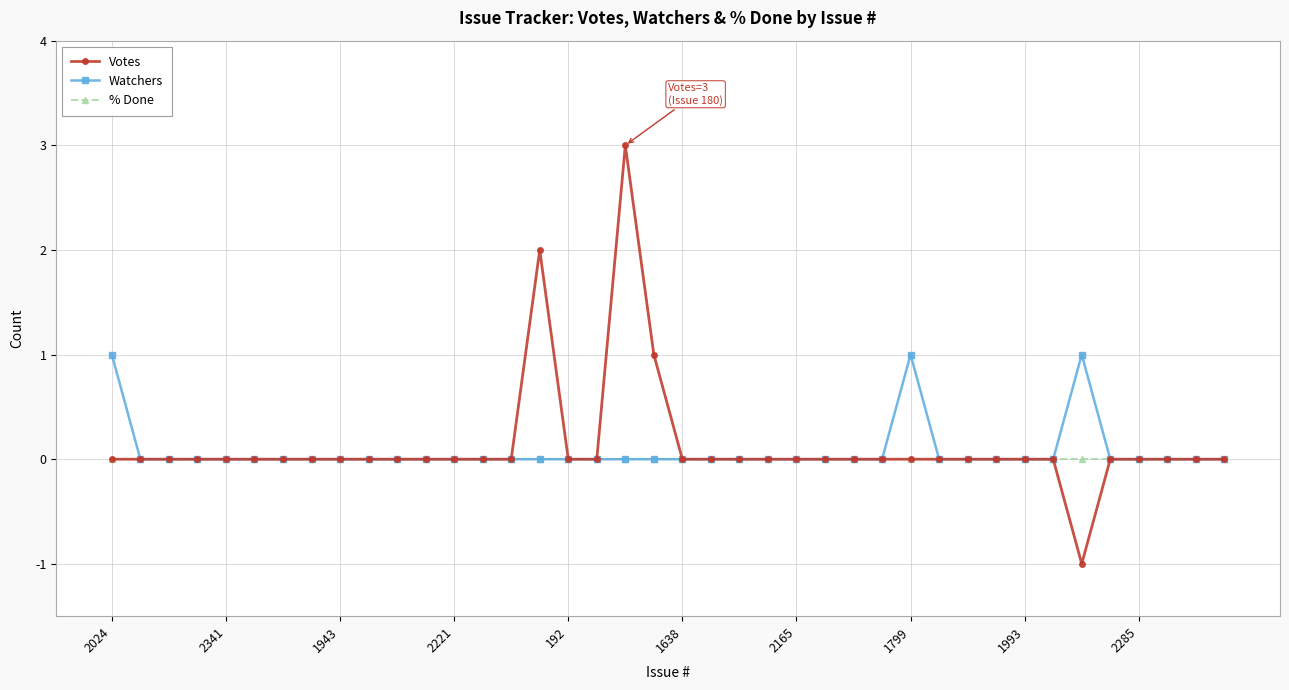

Rank the series by their maximum value, from highest to lowest.

Votes, Watchers, % Done